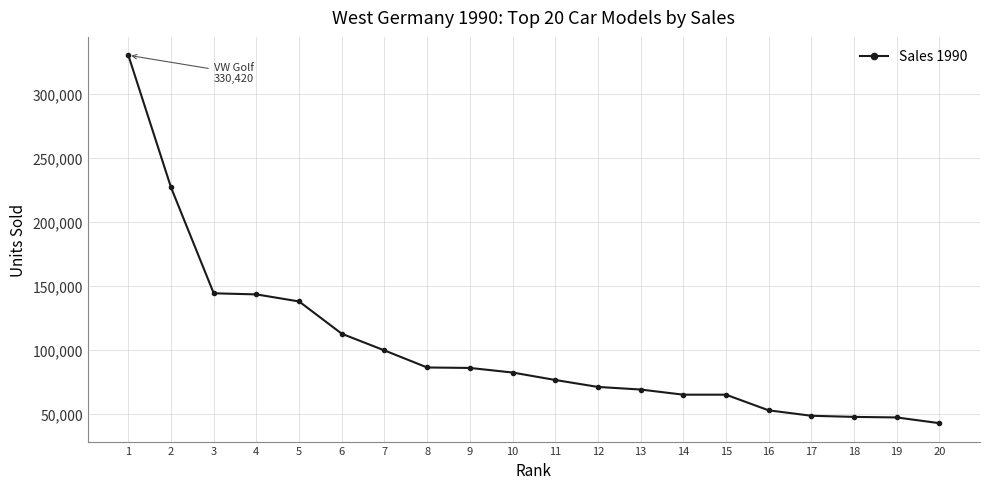

Between 17 and 7, which is larger?

7